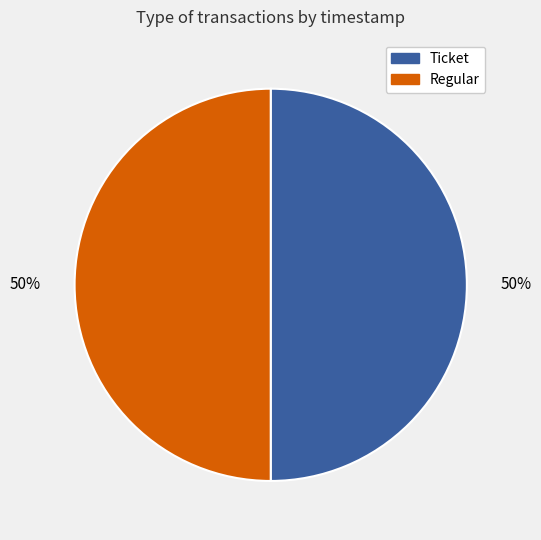

How many segments does this pie chart have?

2